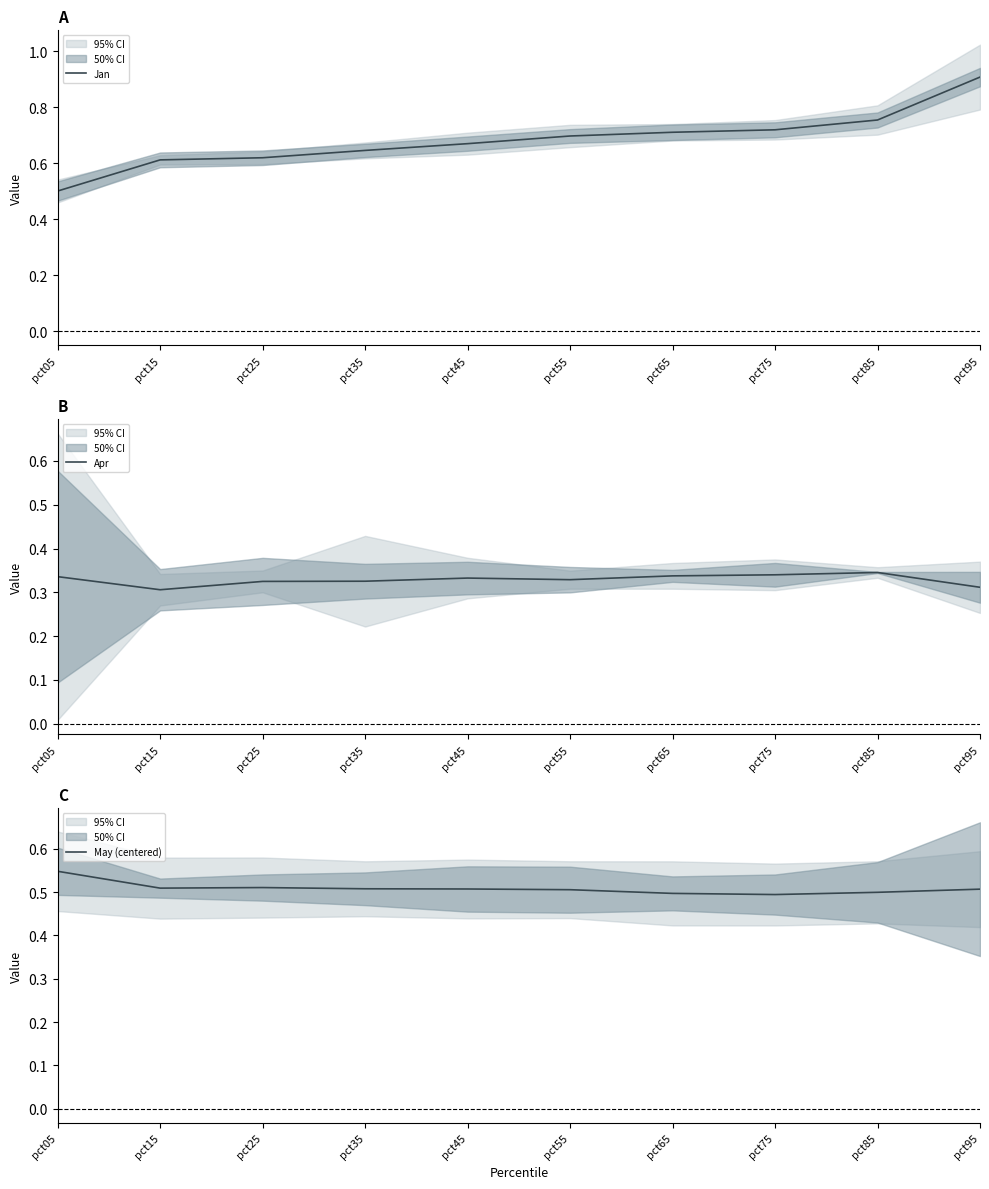

True or false: May (centered) and Apr intersect in this chart.

False